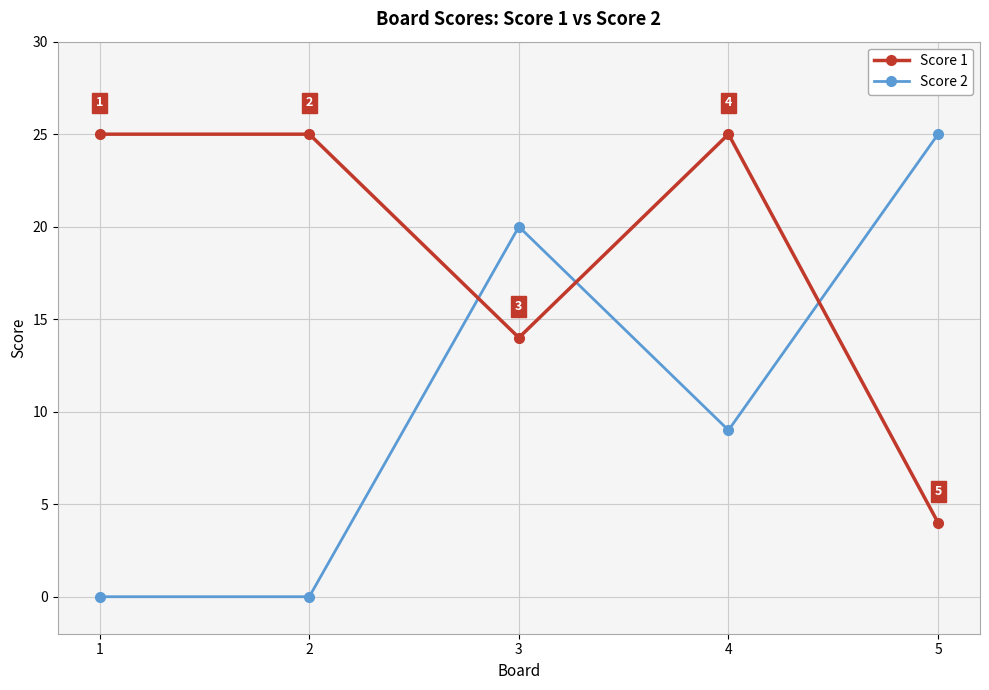

Rank the series by their average value, from highest to lowest.

Score 1, Score 2